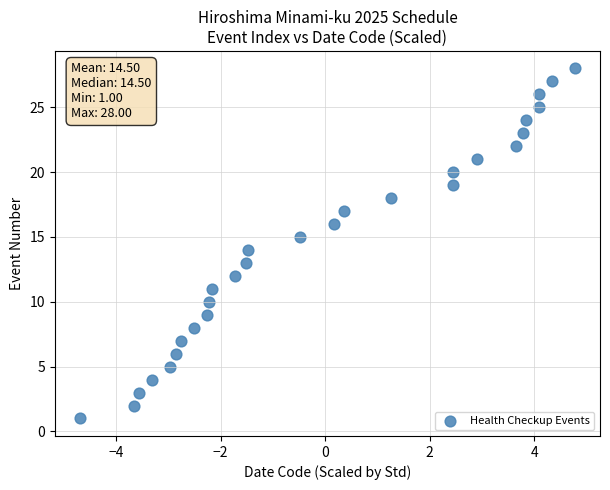

What is the range of Y values (max minus min)?

27